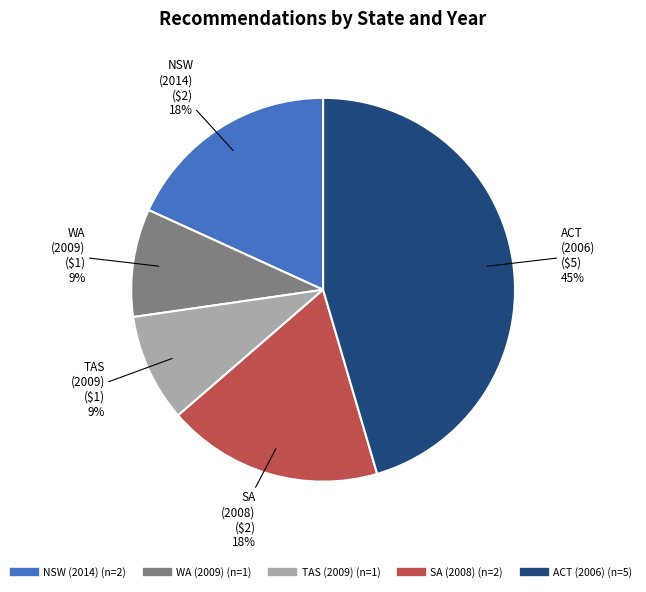

To the nearest percent, what is the difference between the largest and smallest slice percentages?

36%